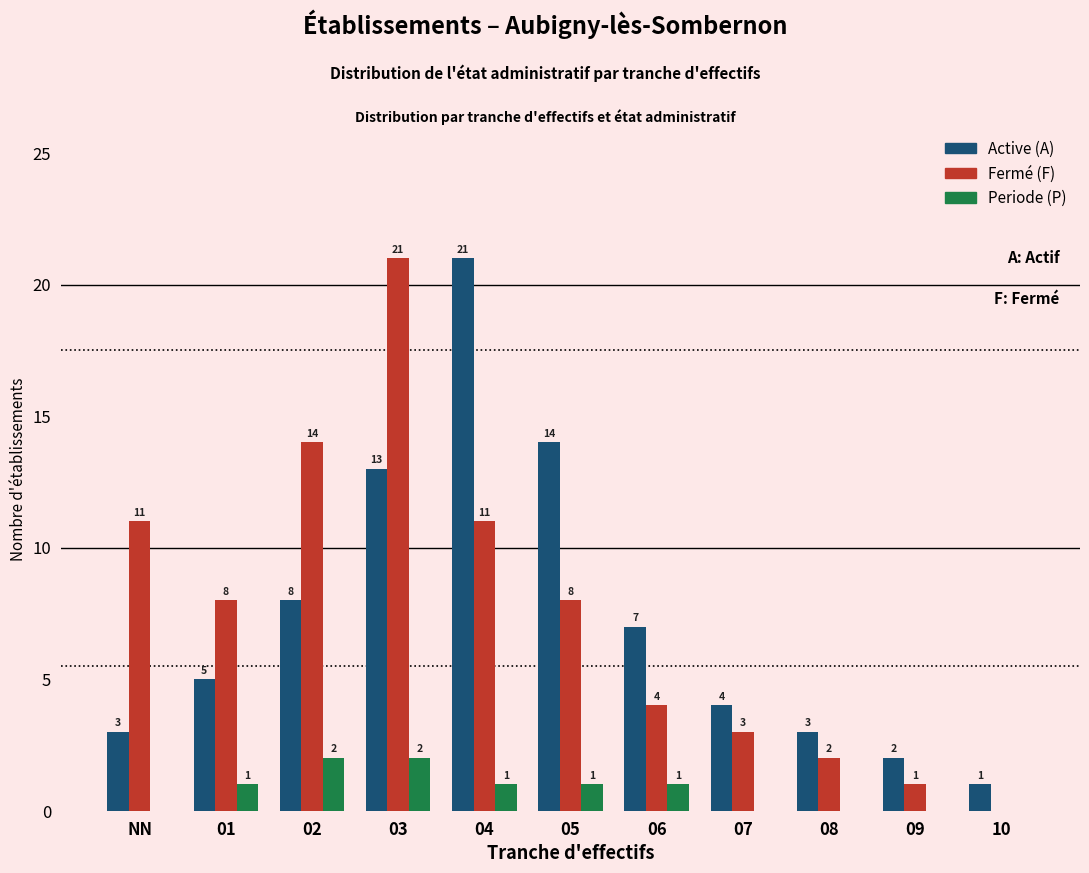

What is the maximum value for Active (A)?

21